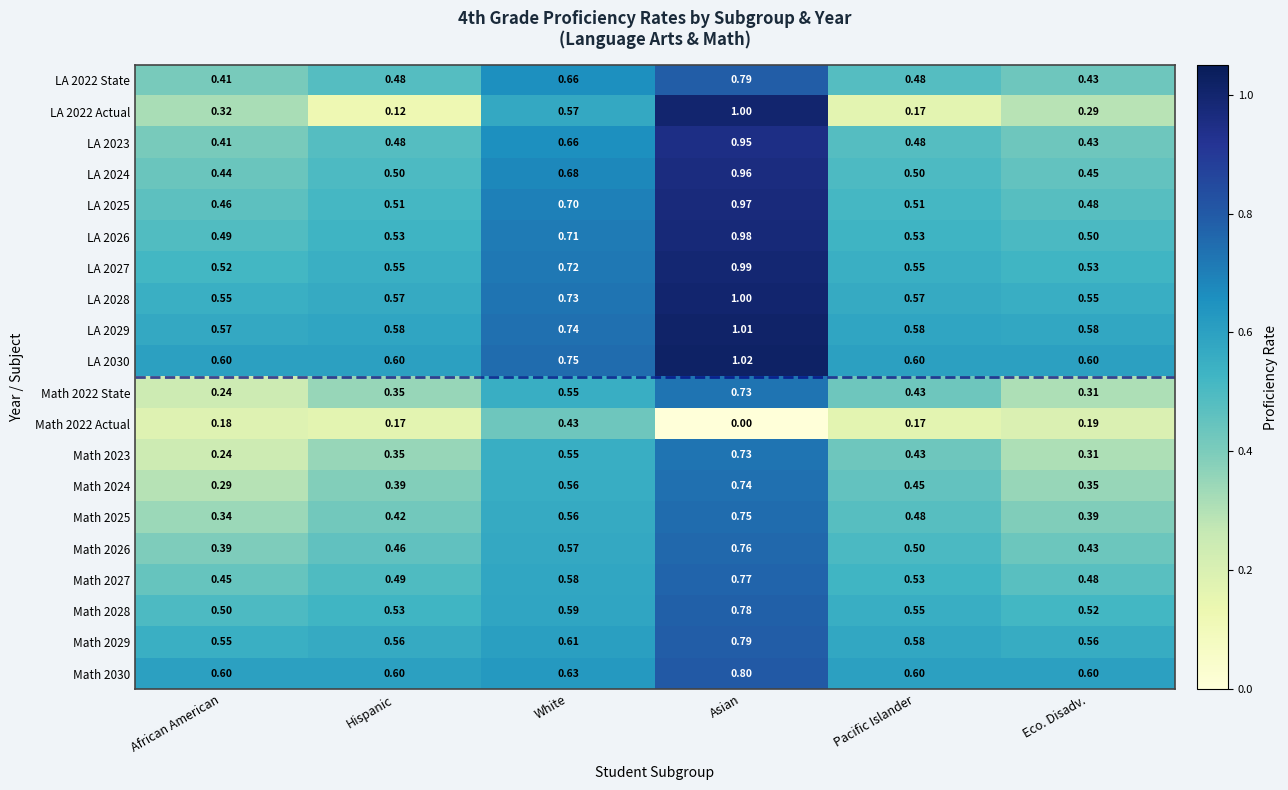

Where is Math 2025 nearest to the value 0?

African American